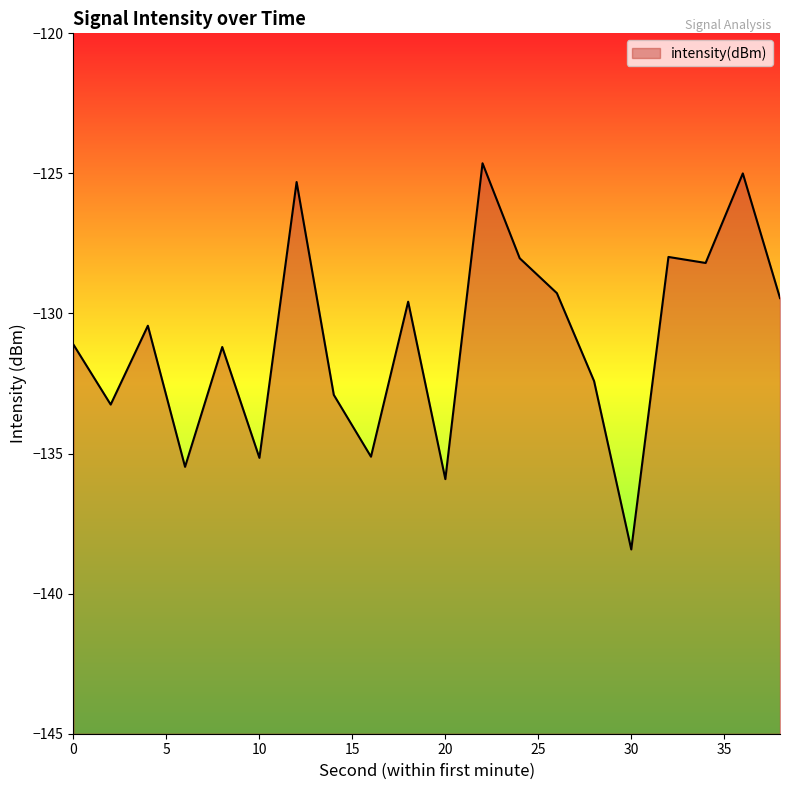

Which category has the highest value across all series?

22